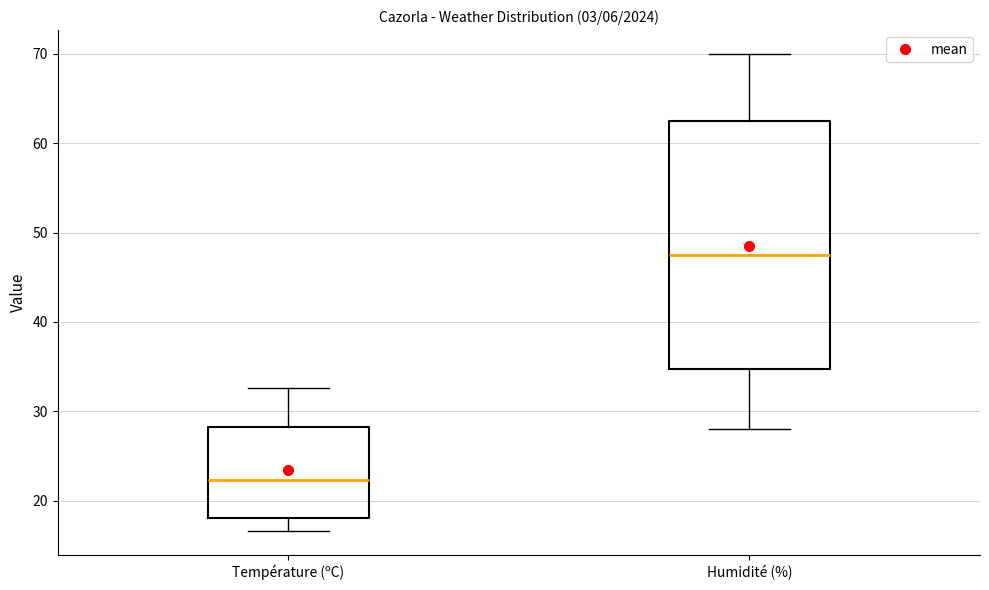

Where is the lower edge of the box for Température (ºC) on the y-axis? The values are not printed on the chart, so give them approximately, as read against the axis.

18